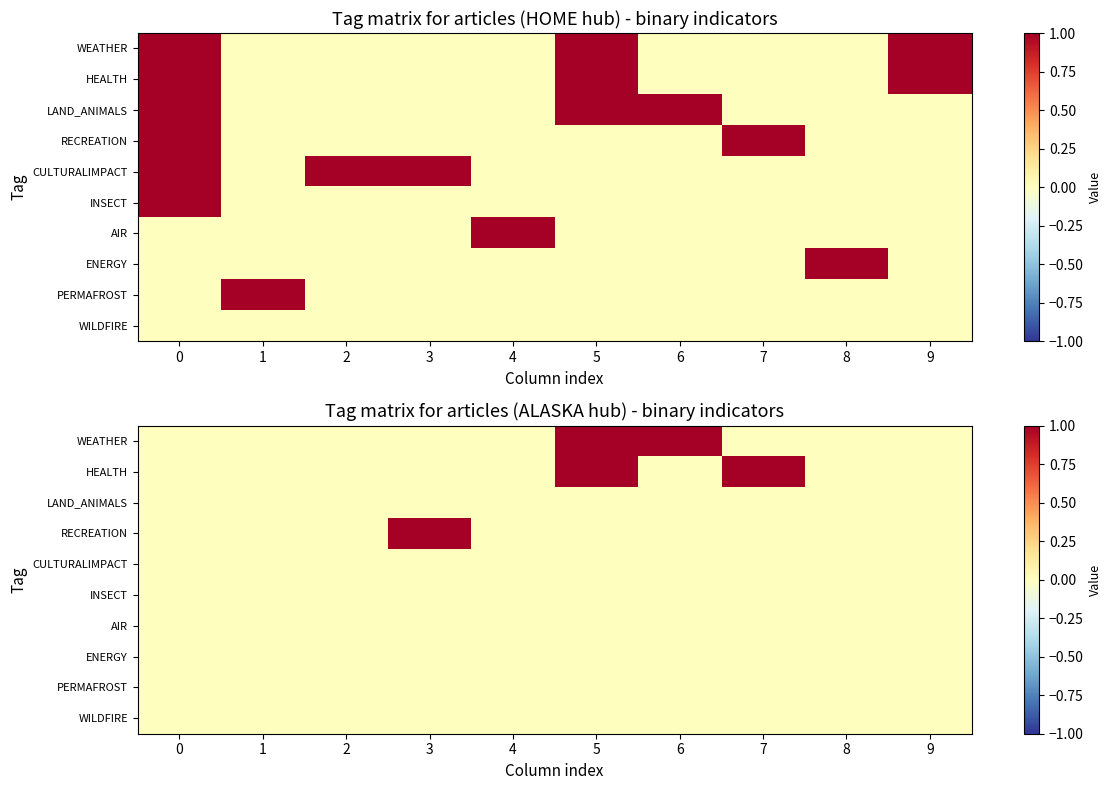

At 7, list the series in order from smallest to largest.

WEATHER, LAND_ANIMALS, RECREATION, CULTURALIMPACT, INSECT, AIR, ENERGY, PERMAFROST, WILDFIRE, HEALTH